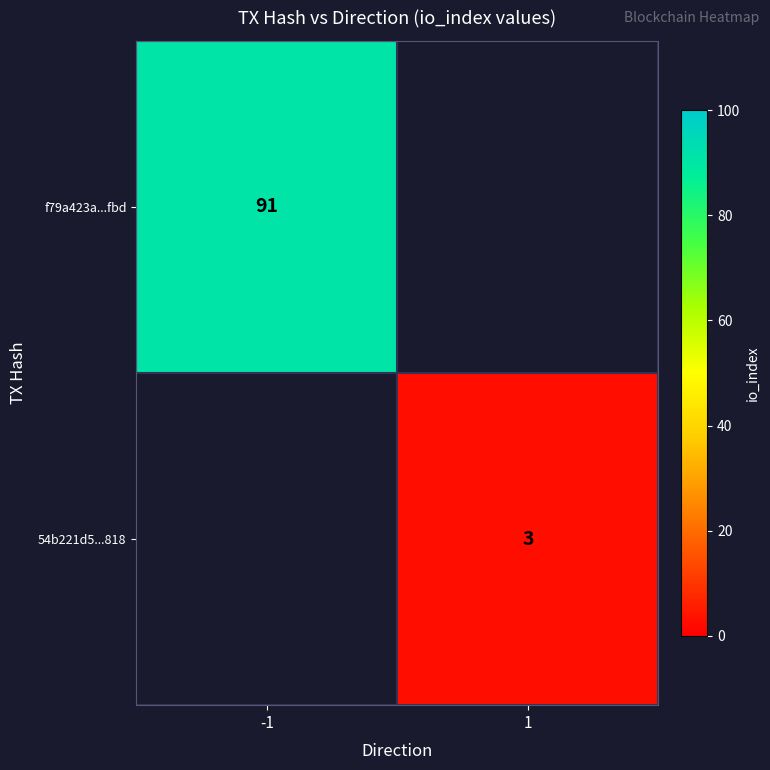

The 54b221d5...818 series shows 3 at 1. True or false?

True